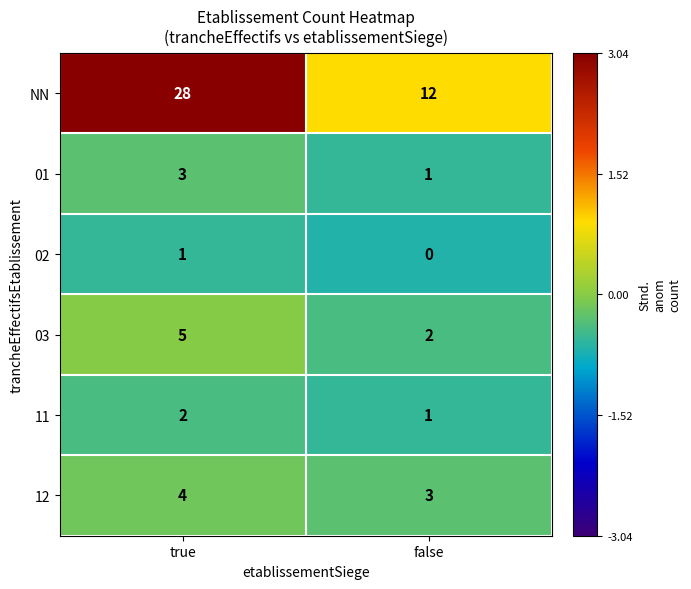

Count the number of categories in the chart.

2